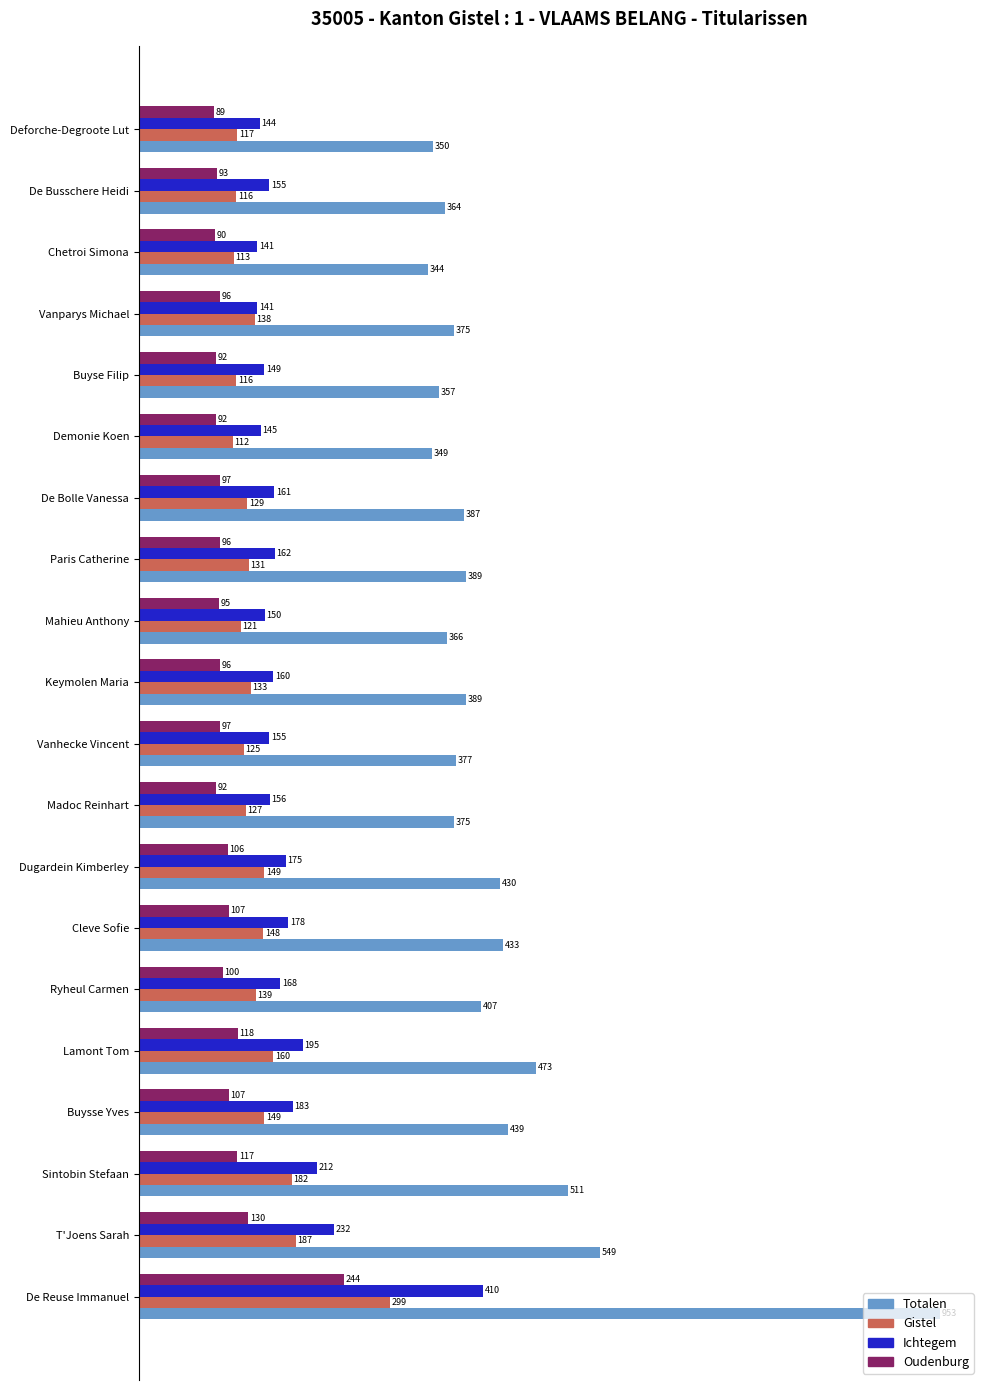

Which series has the largest total across all categories?

Totalen